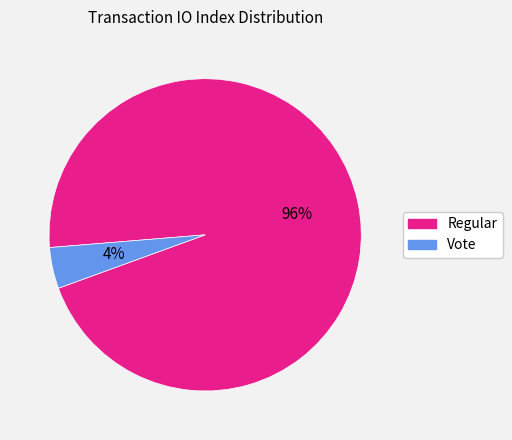

The Regular slice represents 96% of the pie. True or false?

True